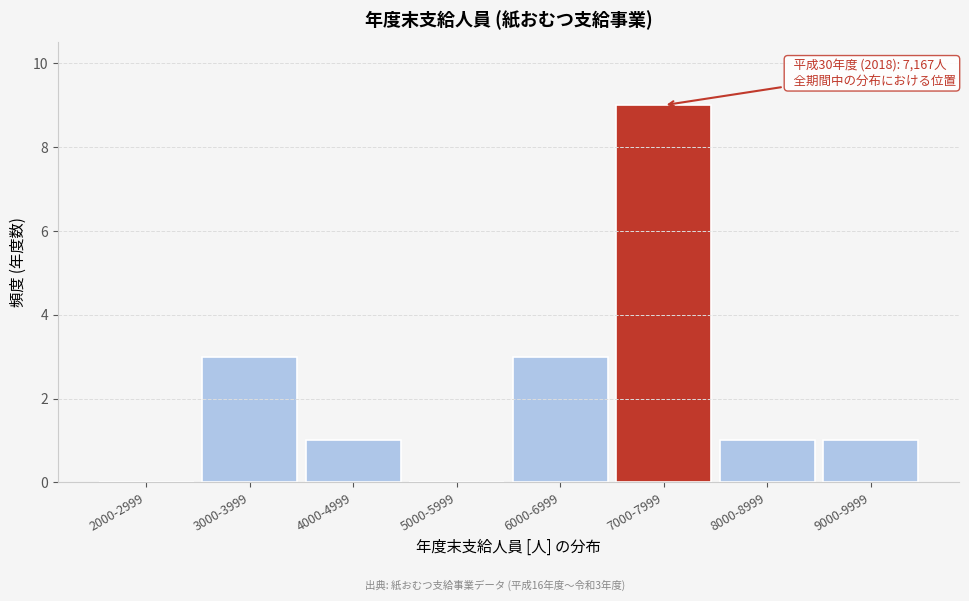

Reading right to left, transcribe all the data shown in this chart.

9000-9999=1	8000-8999=1	7000-7999=9	6000-6999=3	5000-5999=0	4000-4999=1	3000-3999=3	2000-2999=0